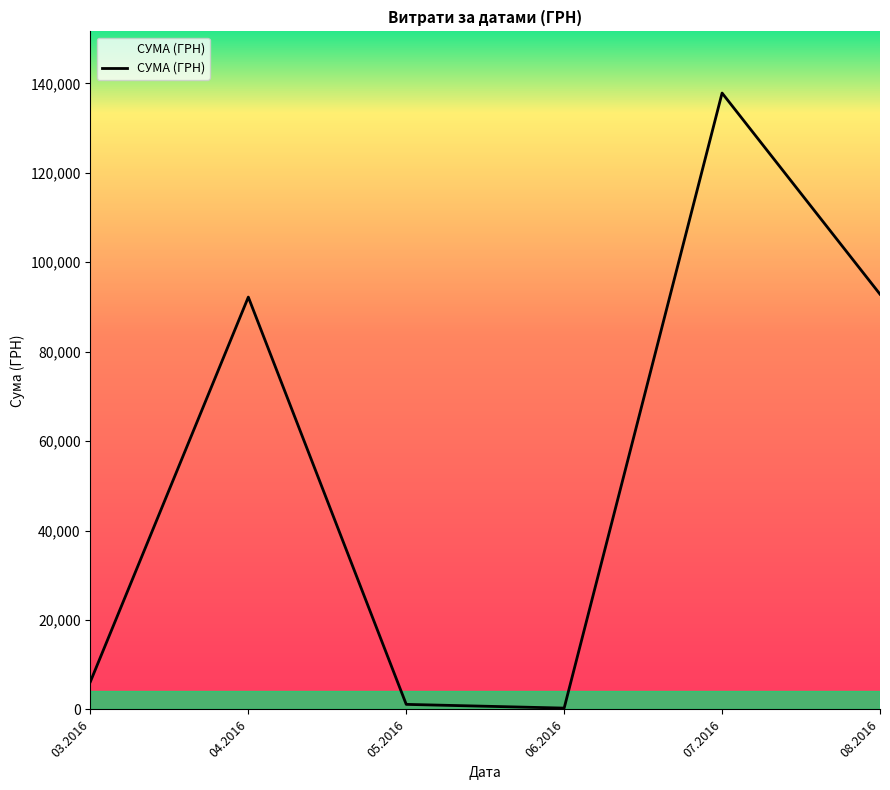

Between 03.2016 and 08.2016, which is larger?

08.2016